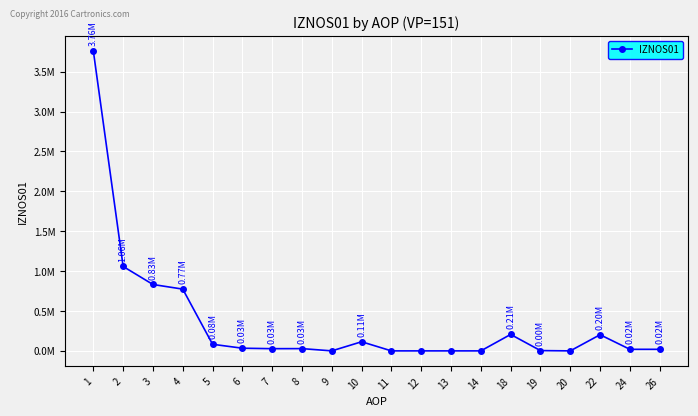

At which category does the data reach its first local valley?

7